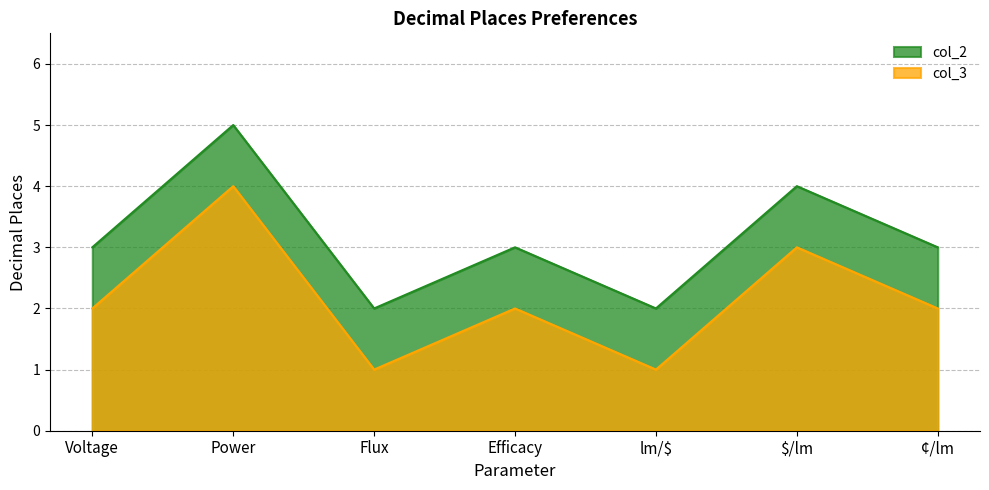

What position from the right is $/lm?

2